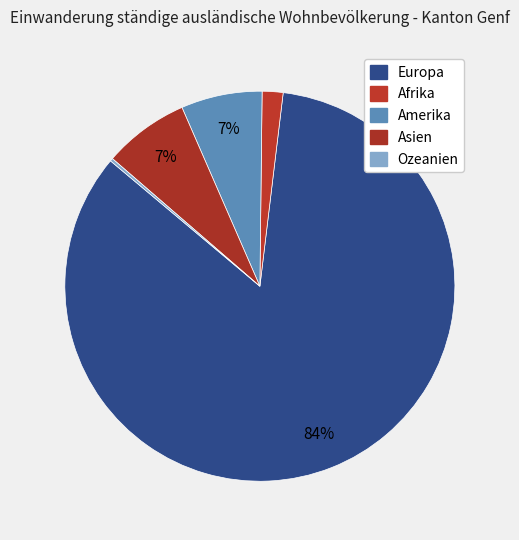

To the nearest percent, what portion does Amerika represent?

7%